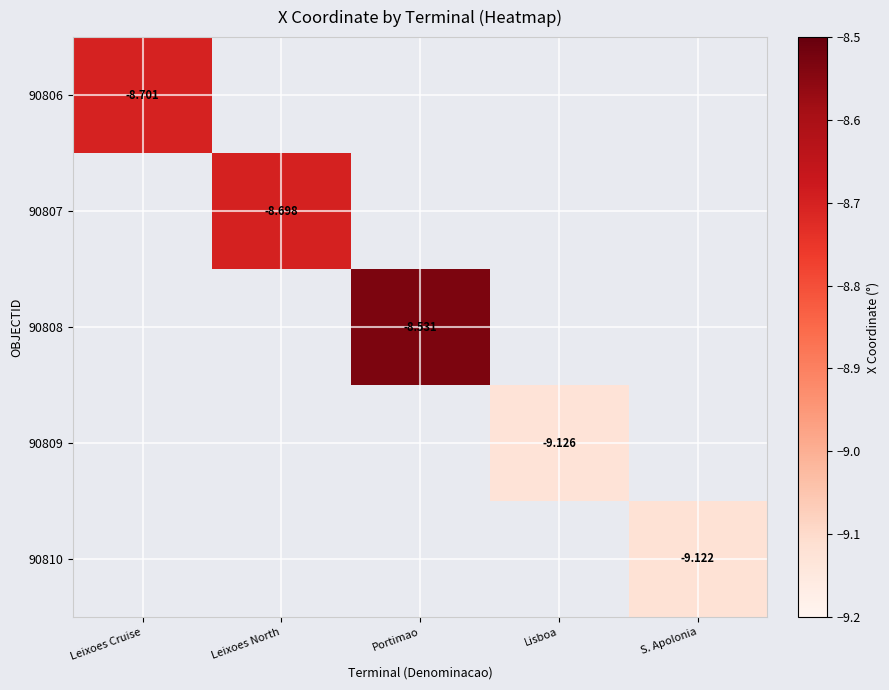

At which category does the chart reach its peak across all series?

Portimao